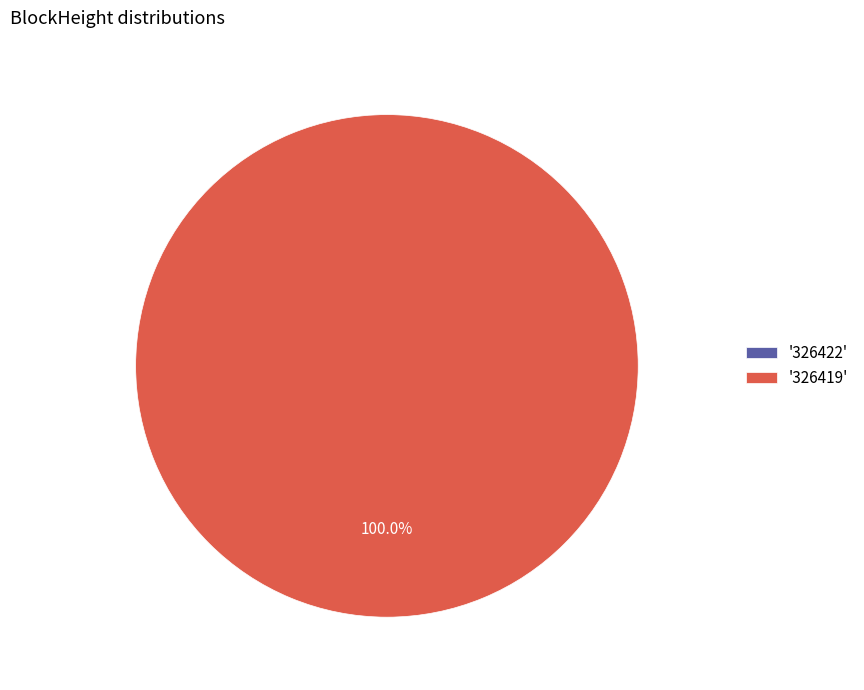

To the nearest percent, what is the combined percentage of 326422 and 326419?

100%